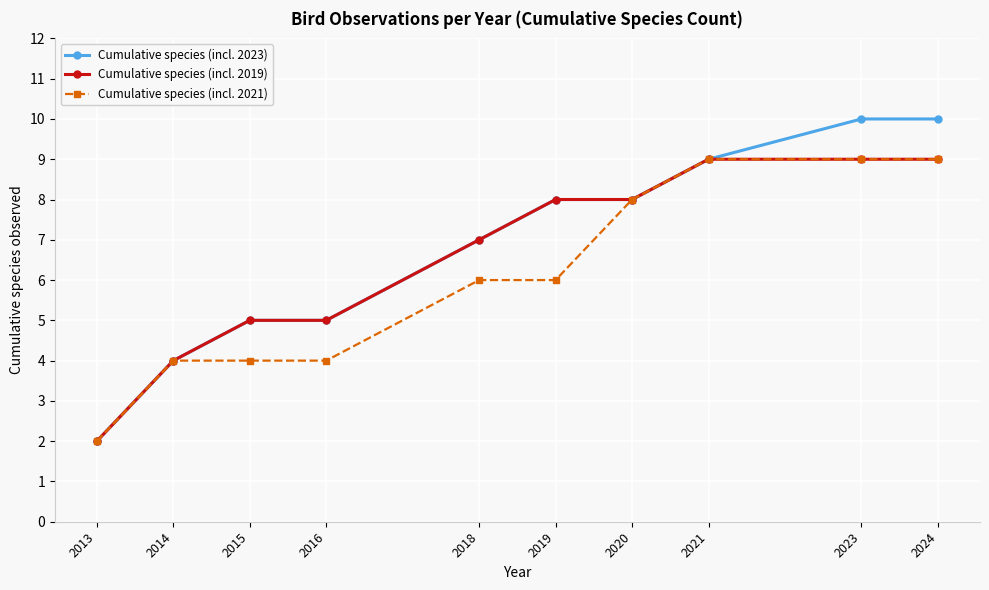

Is it true that Cumulative species (incl. 2021) equals 9 at 2023?

True